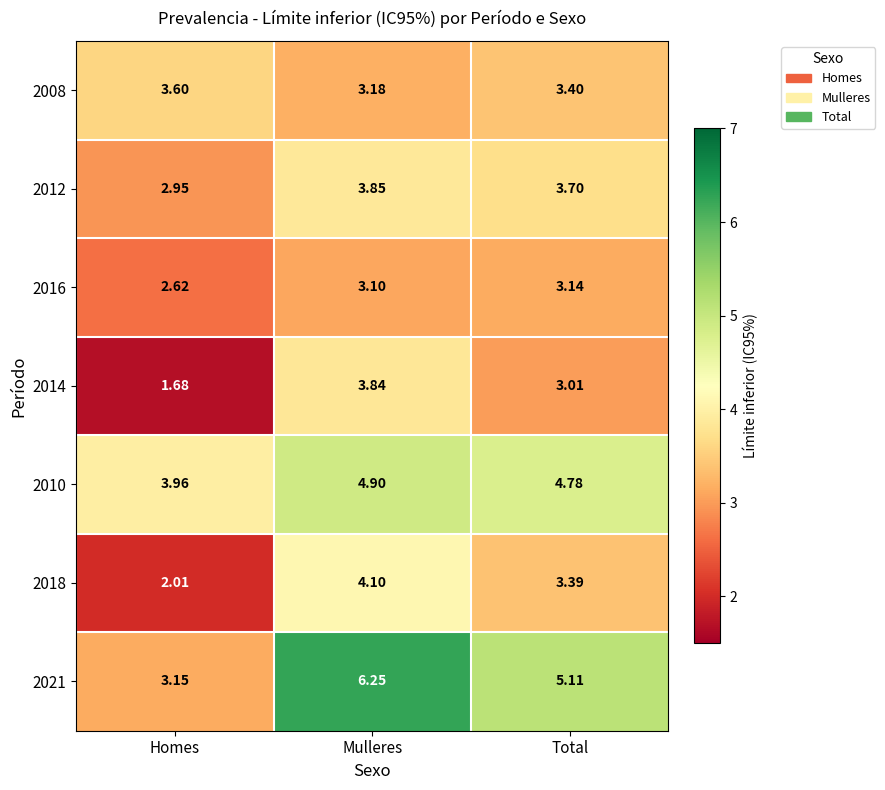

Which category has the highest value in the 2012 series?

Mulleres